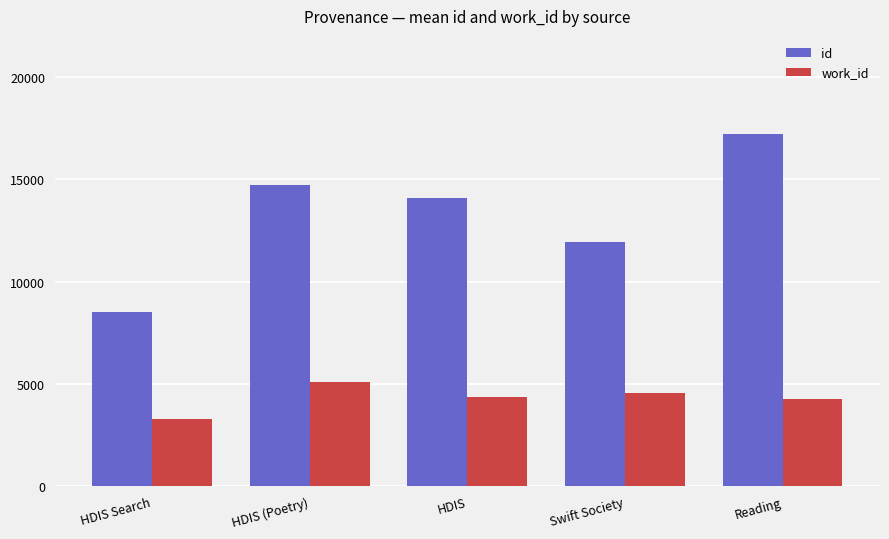

What is the sum of all work_id values?

21471.8